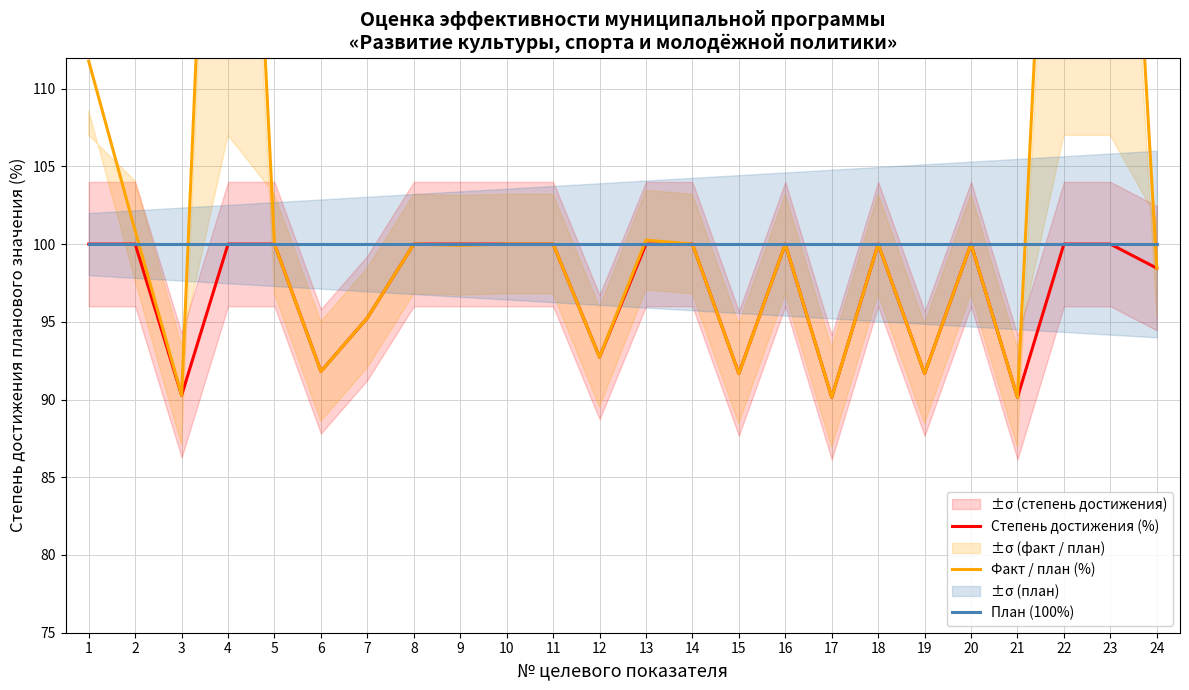

What is the value of the Факт / план (%) point at the 7th from the left?

95.3